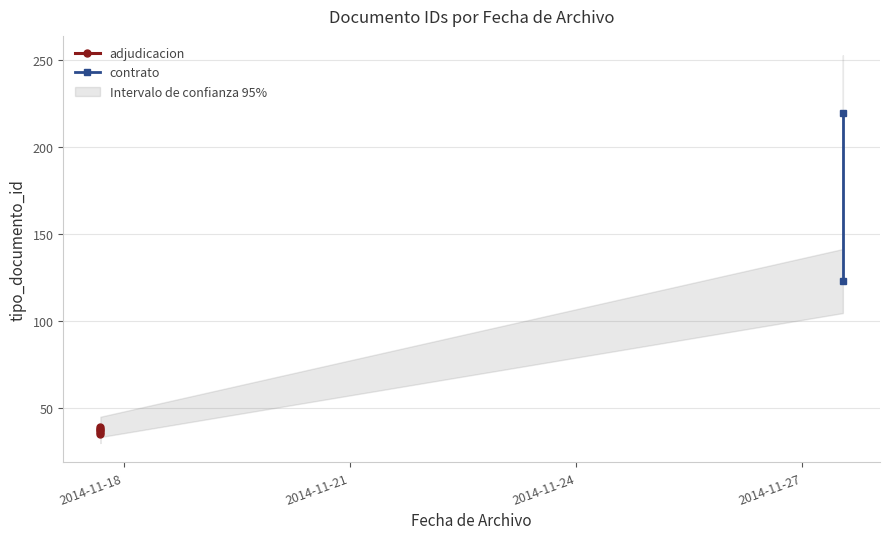

True or false: there are more than 1 points higher than both neighbors.

True